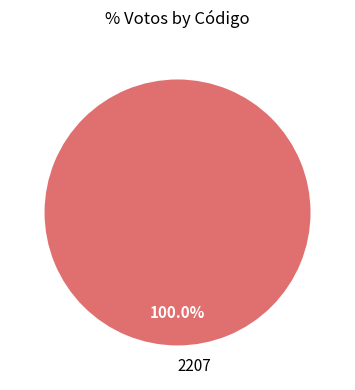

How many slices are in this pie chart?

1